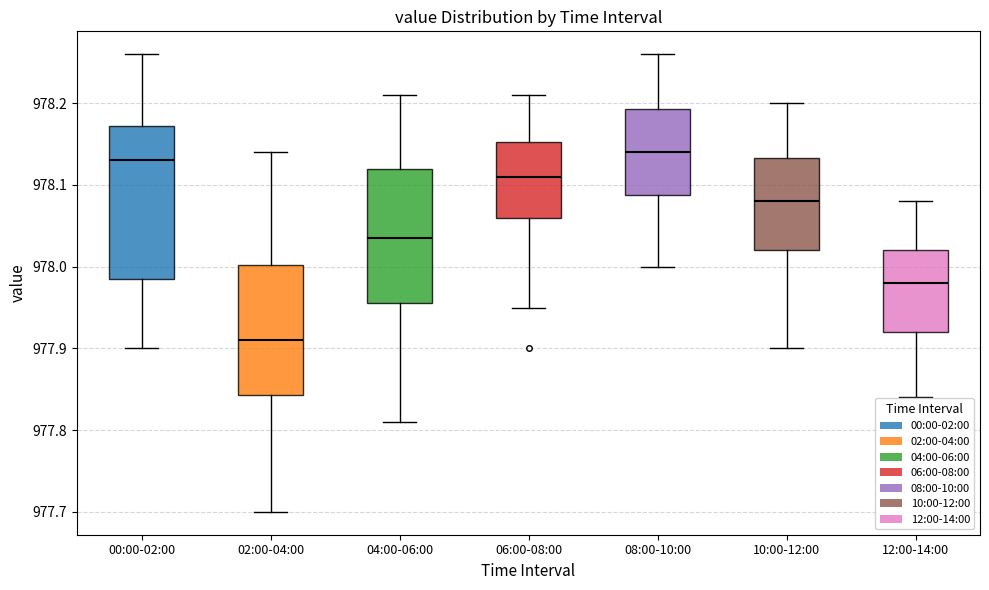

Comparing the boxes themselves (not the whiskers), which one is the tallest?

00:00-02:00